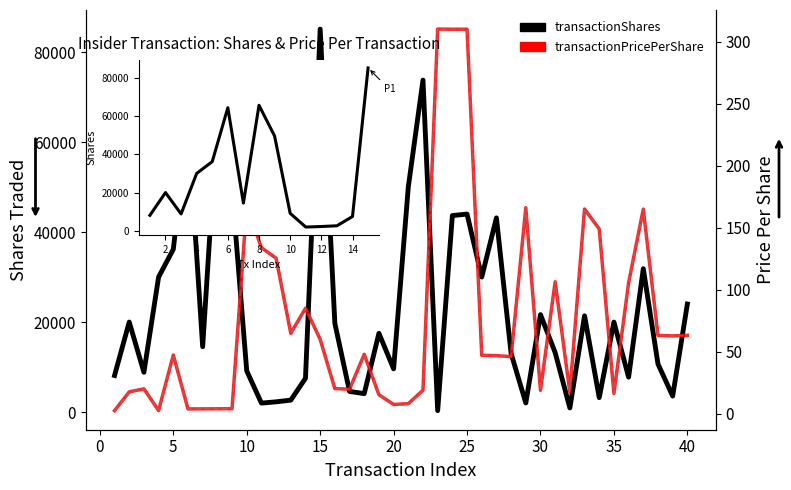

What is the difference between the maximum and minimum values in the transactionShares series?

84810.0